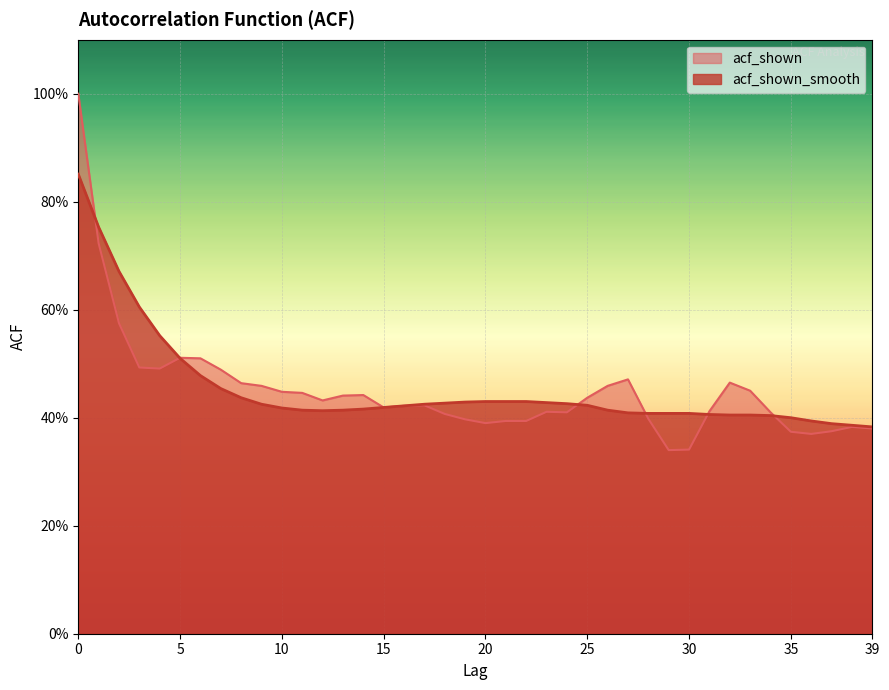

True or false: acf_shown_smooth has more than 2 points higher than both neighbors.

False